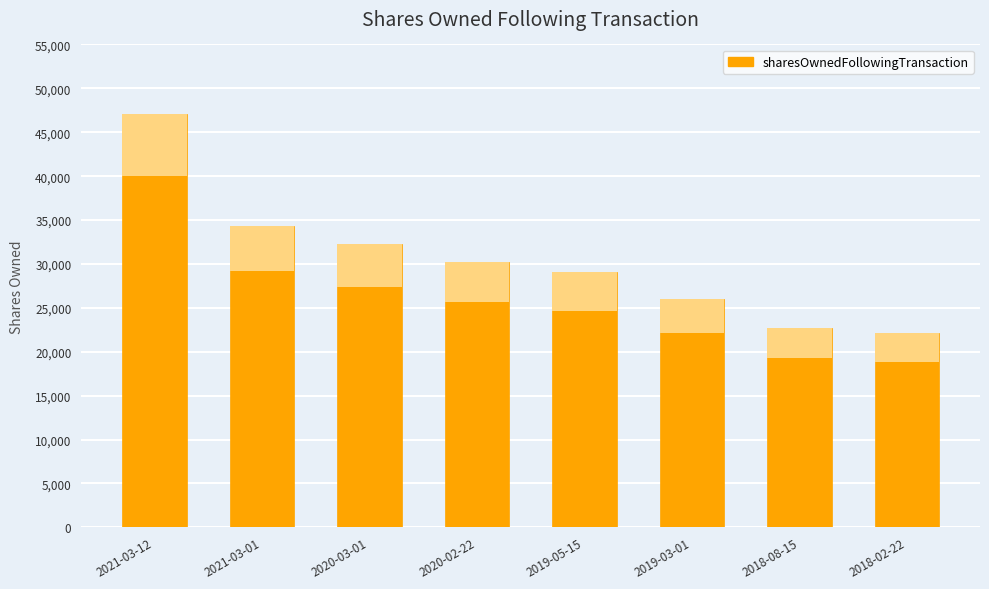

Reading left to right, what are all the values shown in this chart?

2021-03-12=47097	2021-03-01=34309	2020-03-01=32271	2020-02-22=30233	2019-05-15=29031	2019-03-01=26001	2018-08-15=22761	2018-02-22=22094